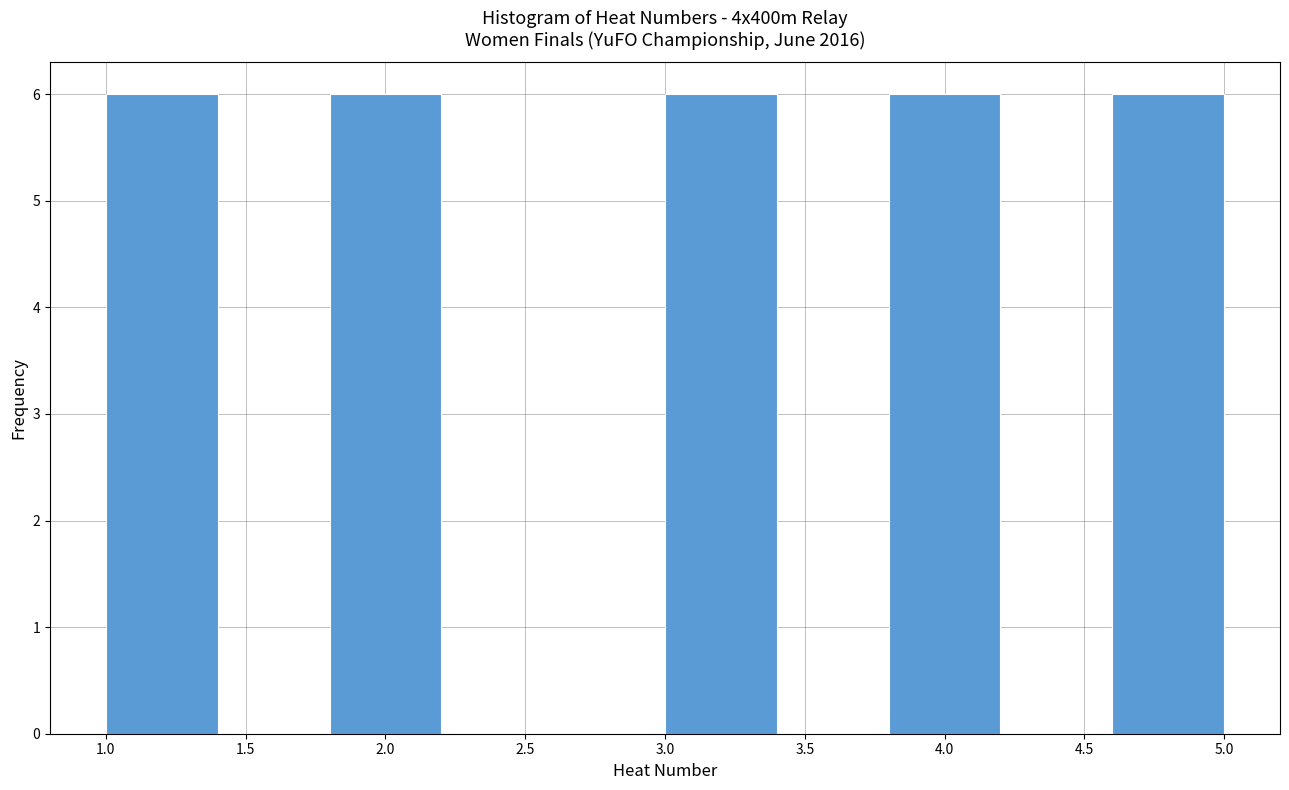

Reading left to right, list every bar in this chart as the range it spans on the x-axis followed by its height. The values are not printed on the chart, so give them approximately, as read against the axis.

1.0 to 1.4: 6
1.4 to 1.8: 0
1.8 to 2.2: 6
2.2 to 2.6: 0
2.6 to 3.0: 0
3.0 to 3.4: 6
3.4 to 3.8: 0
3.8 to 4.2: 6
4.2 to 4.6: 0
4.6 to 5.0: 6